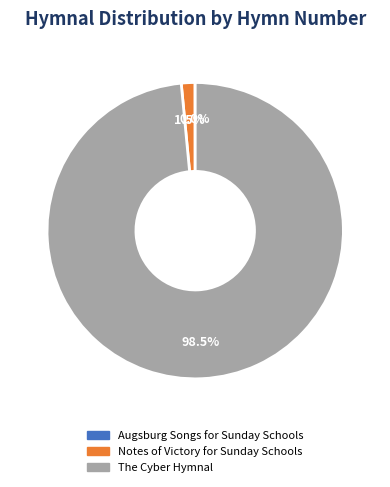

What portion of the pie excludes The Cyber Hymnal?

1.5%